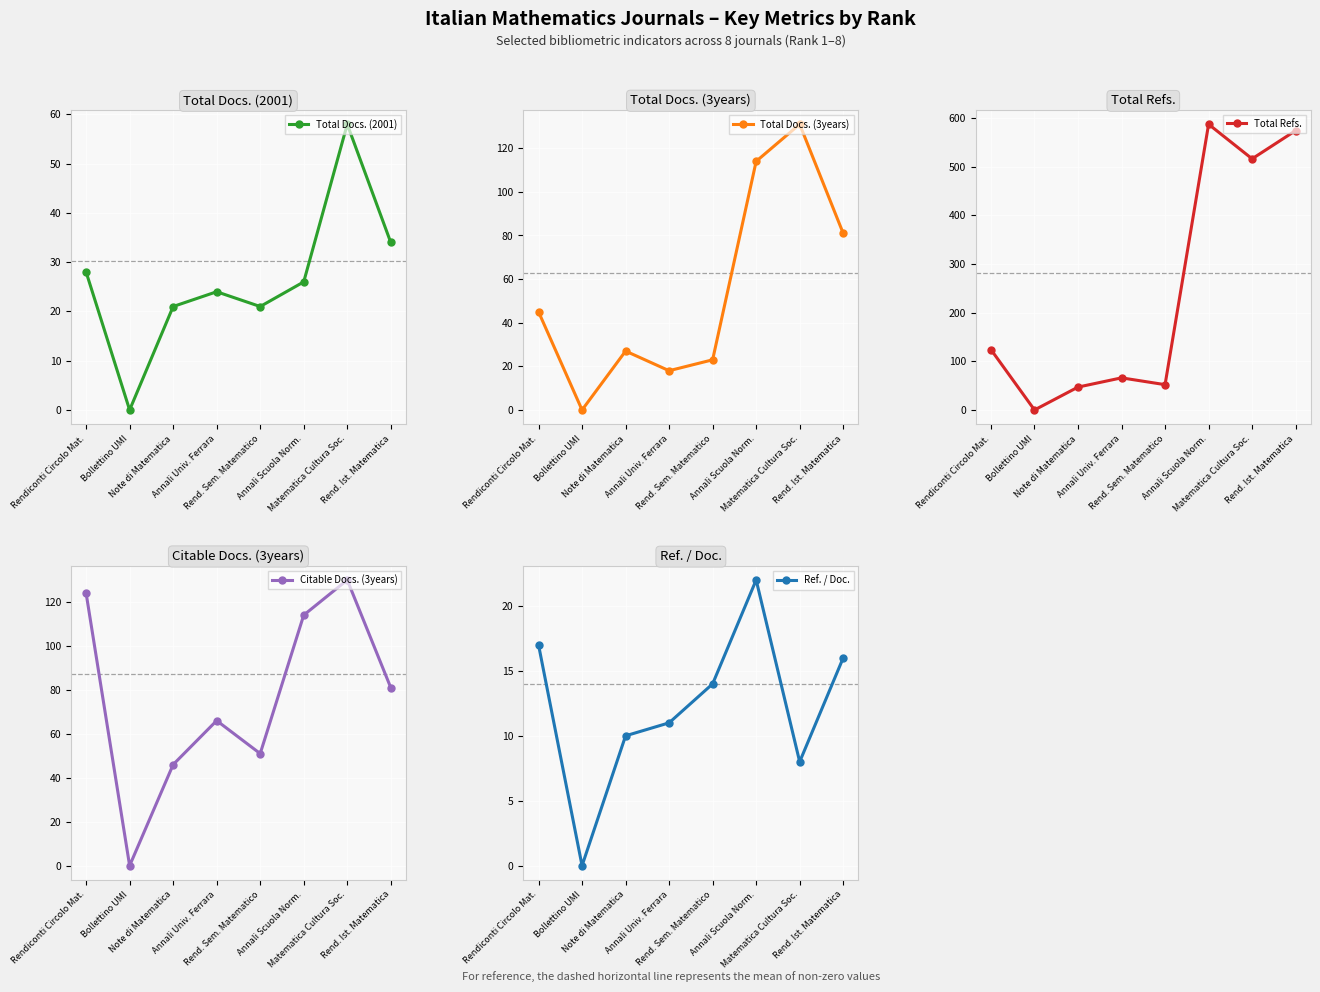

Which category has the highest value in the Total Refs. series?

Annali Scuola Norm.